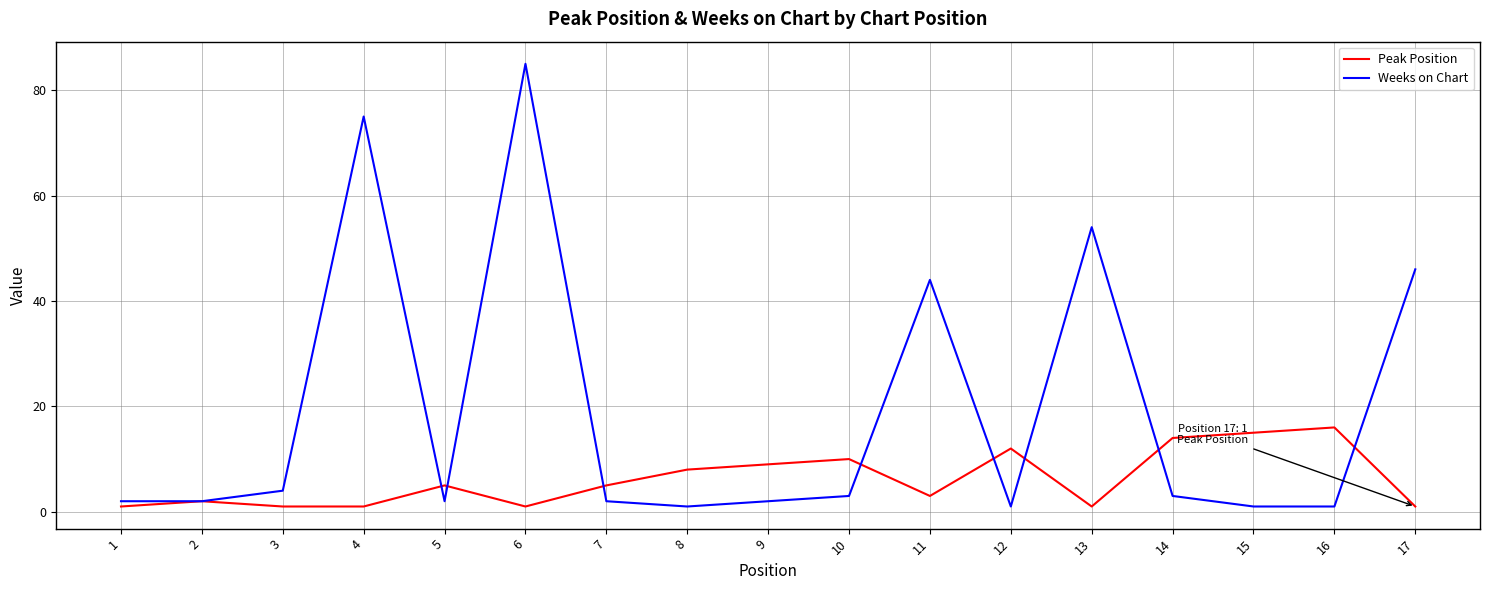

True or false: Peak Position has a value of 1 at 6.

True